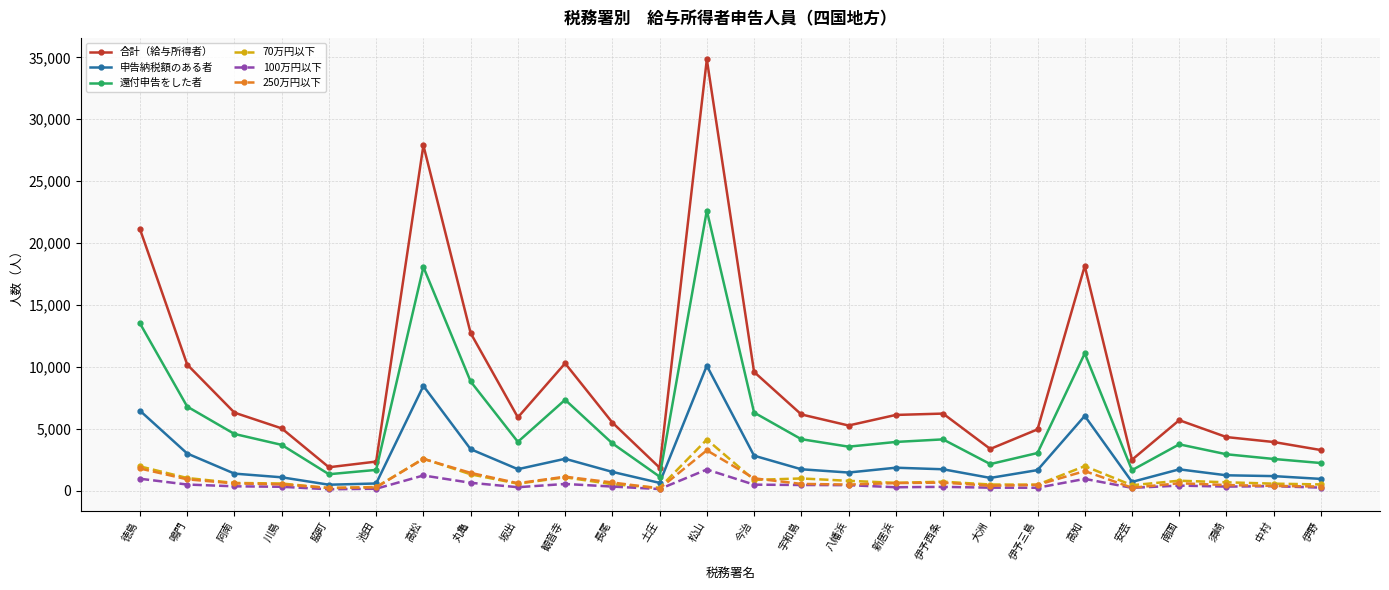

Which category has the highest value in the 申告納税額のある者 series?

松山